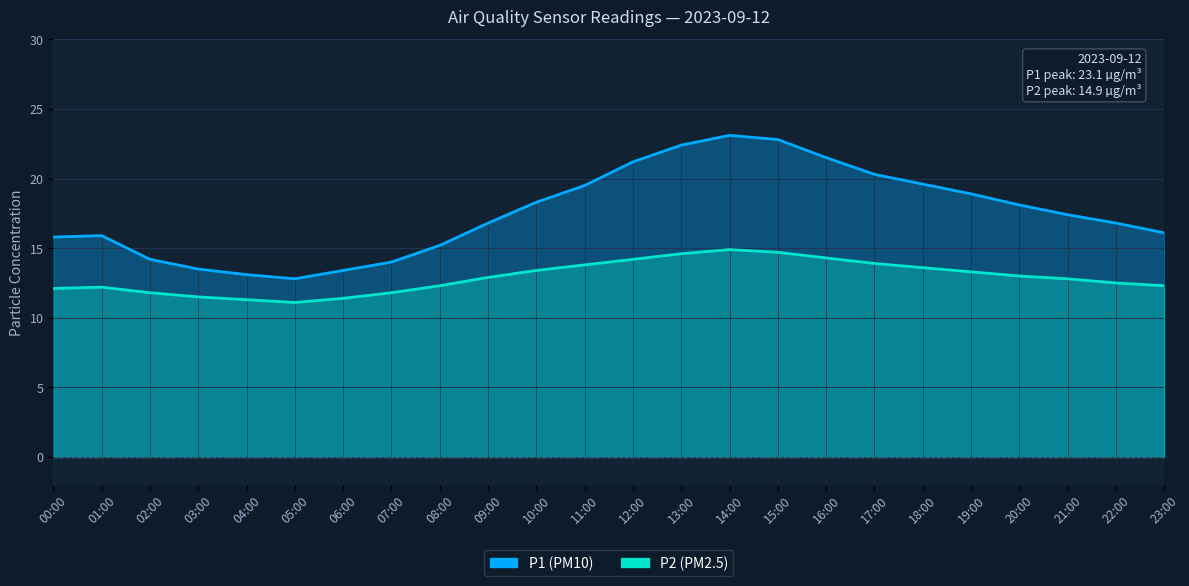

Reading left to right, transcribe all the data shown in this chart.

P1: 15.8	15.9	14.2	13.5	13.1	12.8	13.4	14.0	15.2	16.8	18.3	19.5	21.2	22.4	23.1	22.8	21.5	20.3	19.6	18.9	18.1	17.4	16.8	16.1
P2: 12.1	12.2	11.8	11.5	11.3	11.1	11.4	11.8	12.3	12.9	13.4	13.8	14.2	14.6	14.9	14.7	14.3	13.9	13.6	13.3	13.0	12.8	12.5	12.3